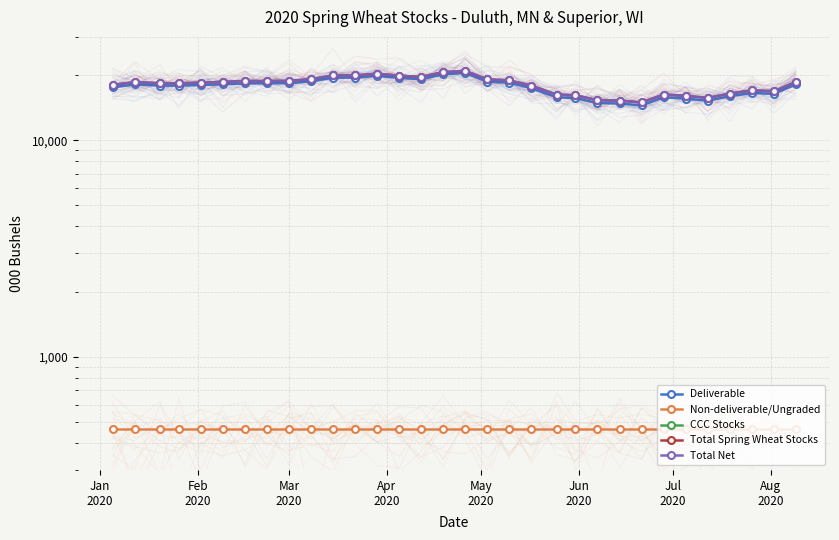

What is the difference between the second highest and minimum values in the Total Spring Wheat Stocks series?

5678